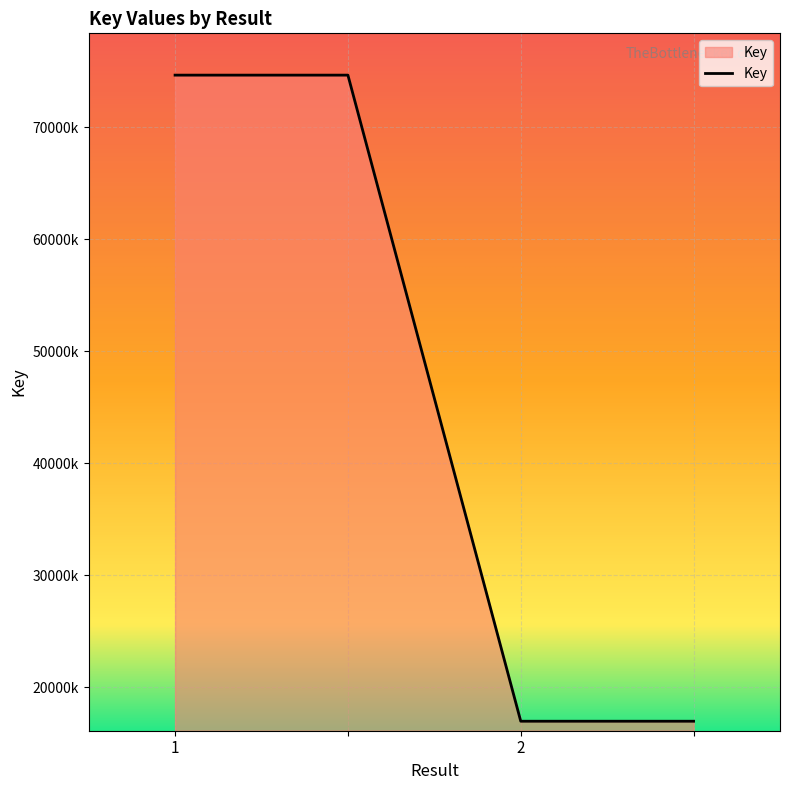

Rank the categories by value from highest to lowest.

1, , 2, 